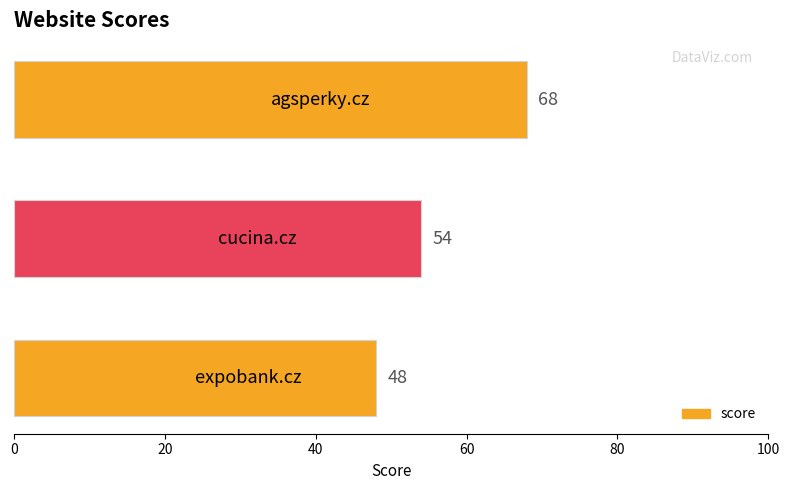

What is the difference between the maximum and minimum values?

20